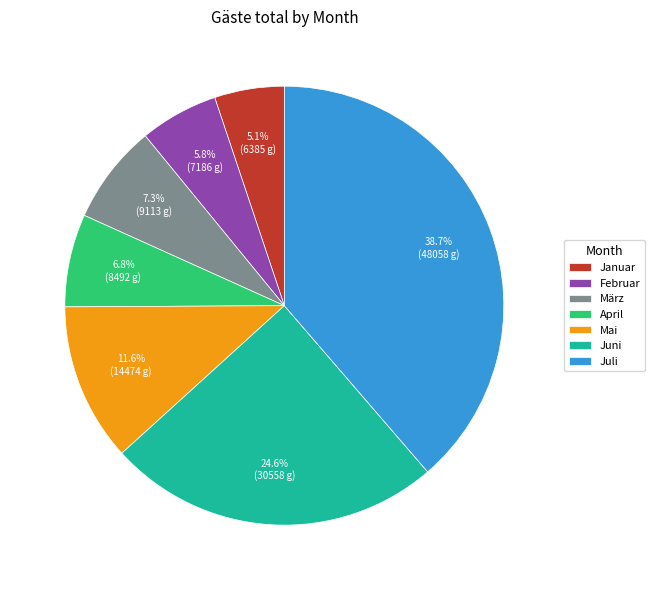

Is there a majority slice in this chart?

No